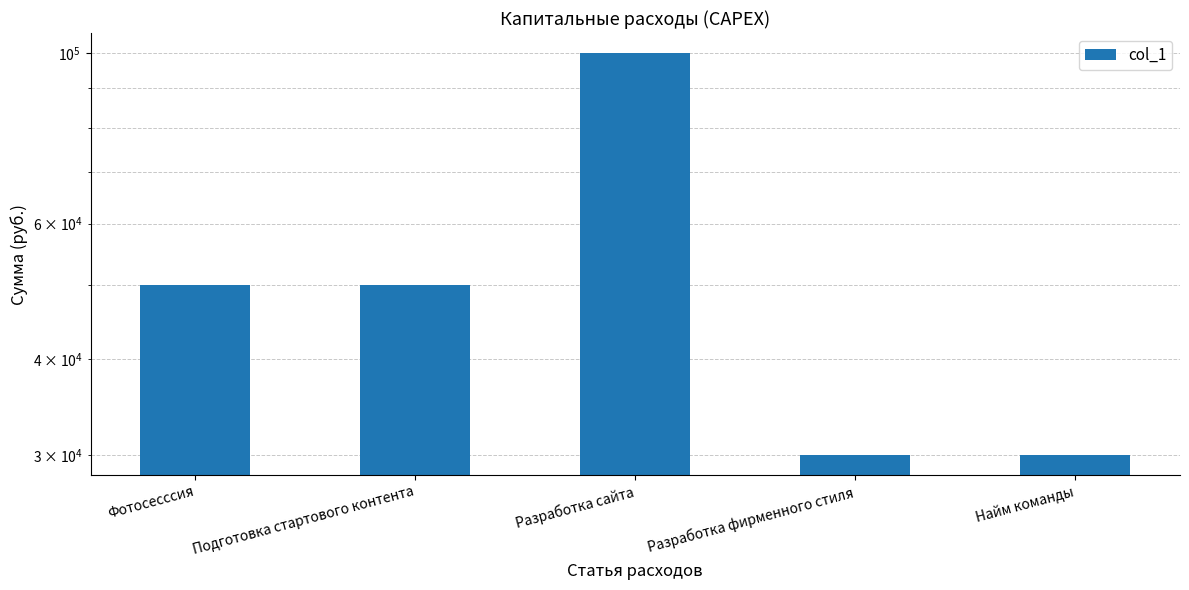

What is the minimum value shown in the chart?

30000